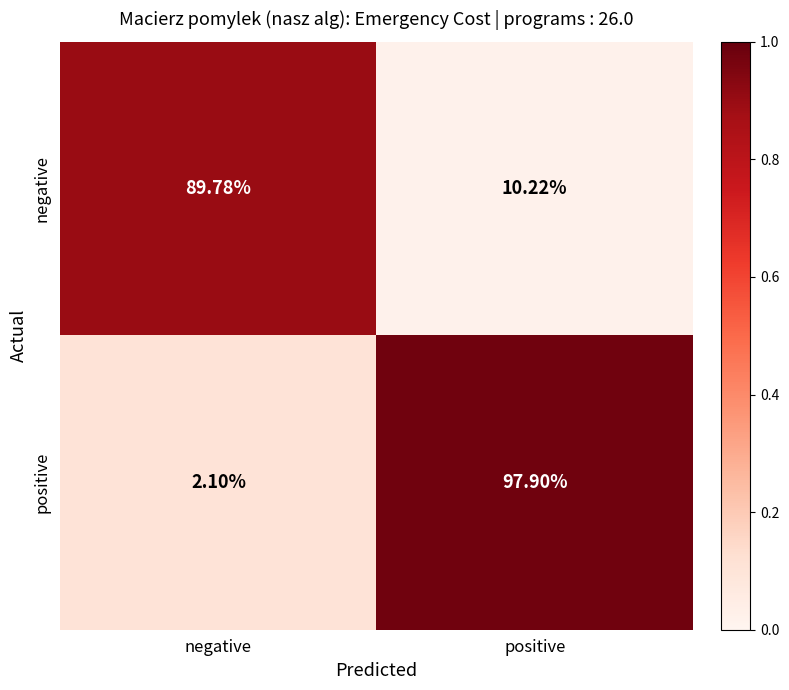

Where does the negative series first go above 89?

negative